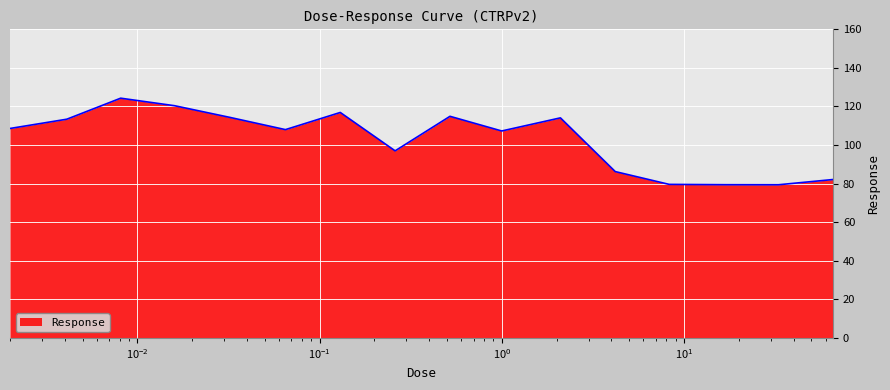

What is the difference between the maximum and minimum values?

44.9